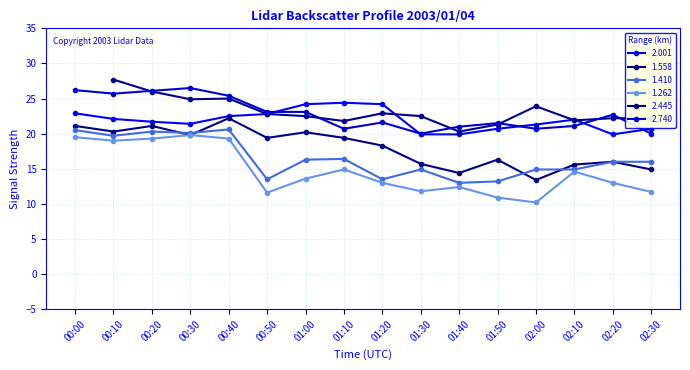

What is the sum of the 1.262 values at 01:00 and 01:10?

28.5